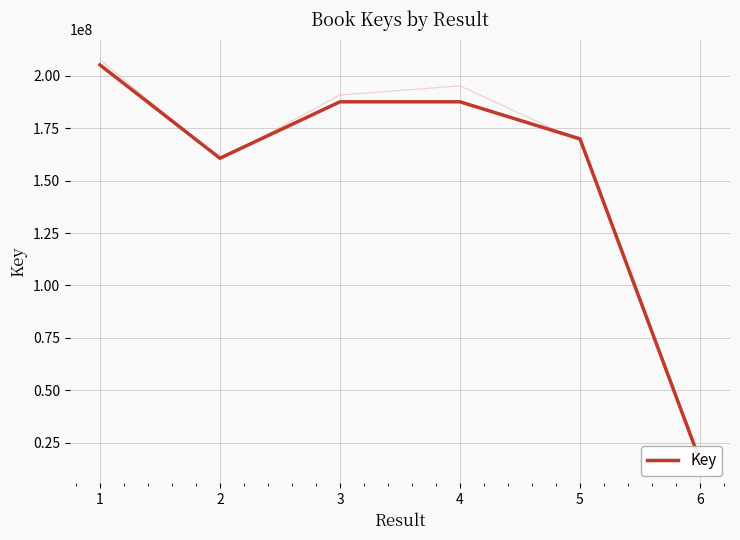

Rank the categories by value from lowest to highest.

5, 1, 4, 2, 3, 0